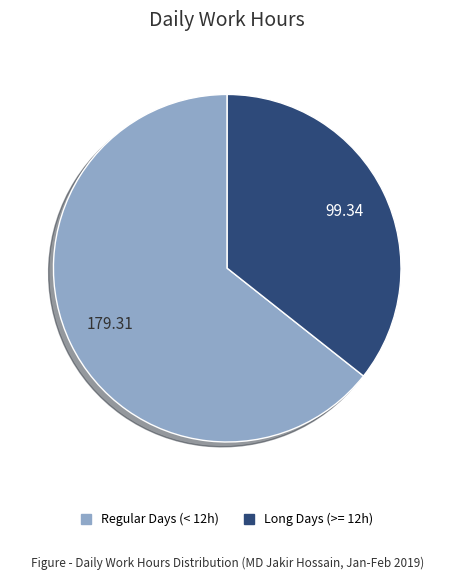

Is there any slice that represents more than half of the pie?

Yes